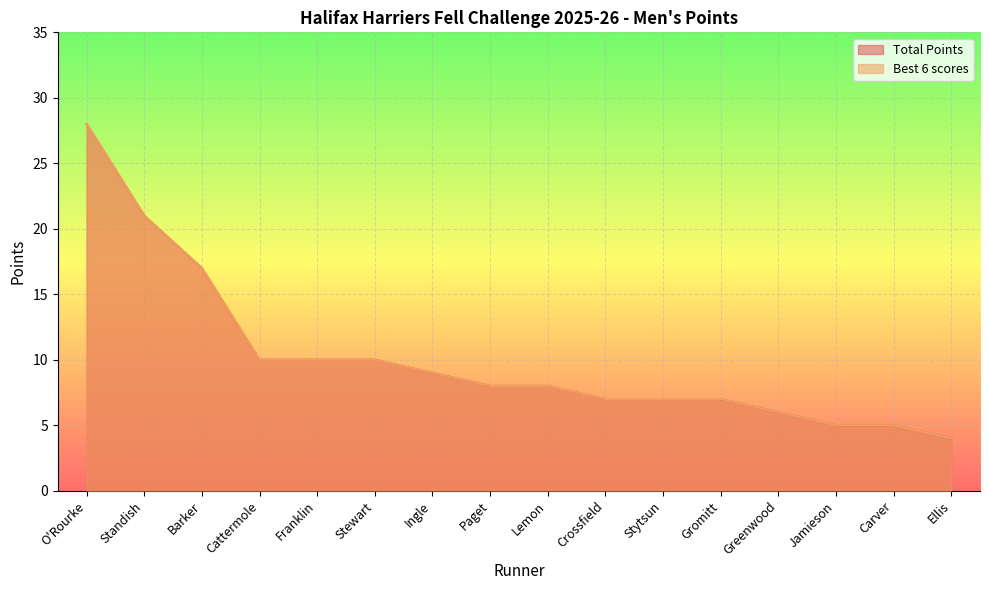

Reading right to left, transcribe all the data shown in this chart.

Total Points: 4	5	5	6	7	7	7	8	8	9	10	10	10	17	21	28
Best 6 scores: 4	5	5	6	7	7	7	8	8	9	10	10	10	17	21	28